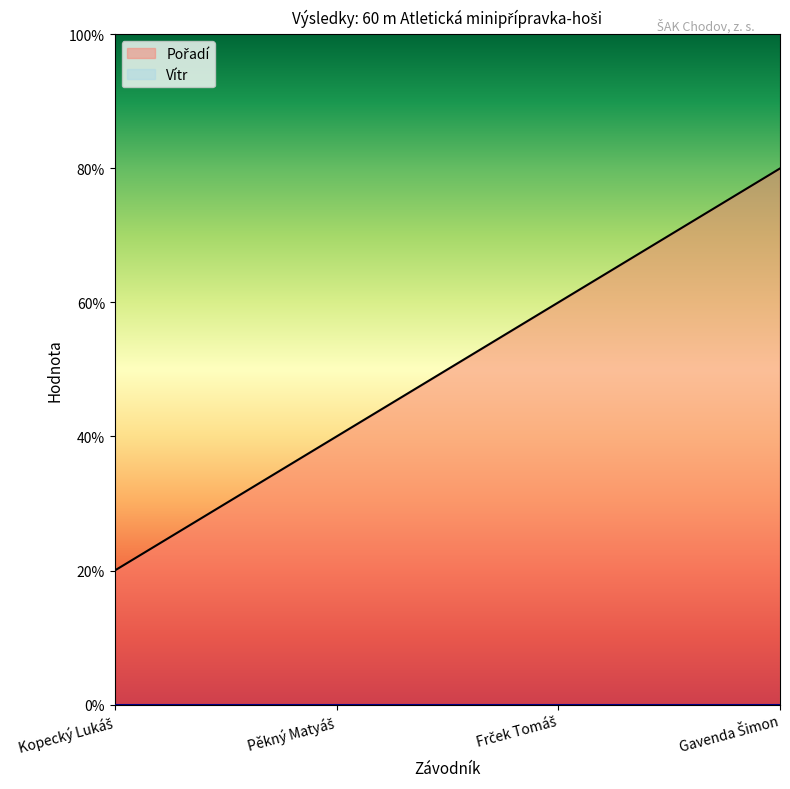

Reading left to right, transcribe all the data shown in this chart.

1	2	3	4